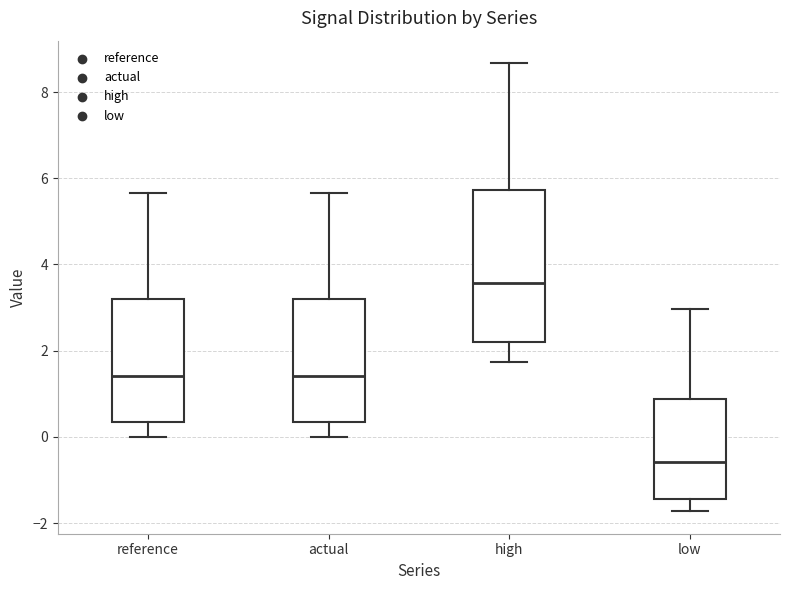

Where does the median line of the box for high sit on the y-axis? The values are not printed on the chart, so give them approximately, as read against the axis.

3.6